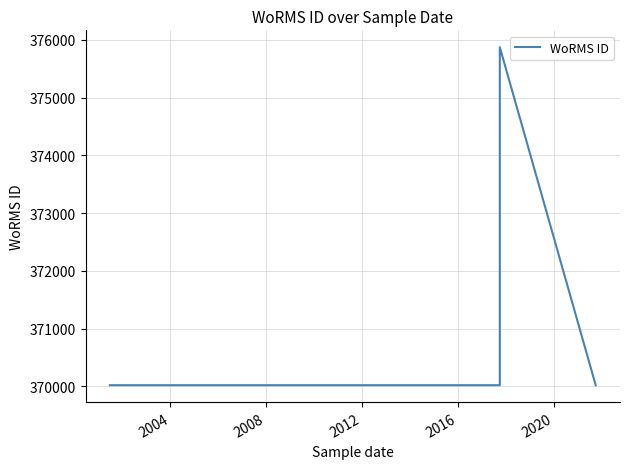

What is the sum of all values?

1485931